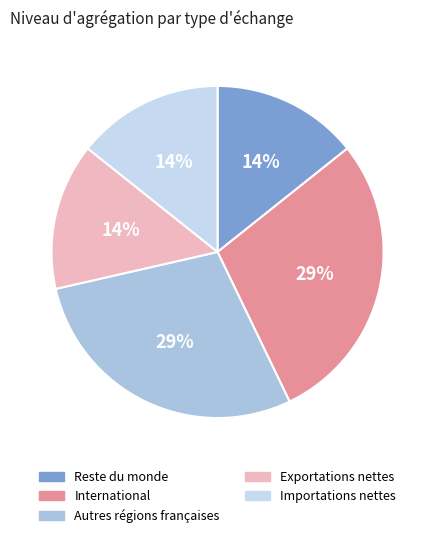

Does Reste du monde represent more than half of the total?

No